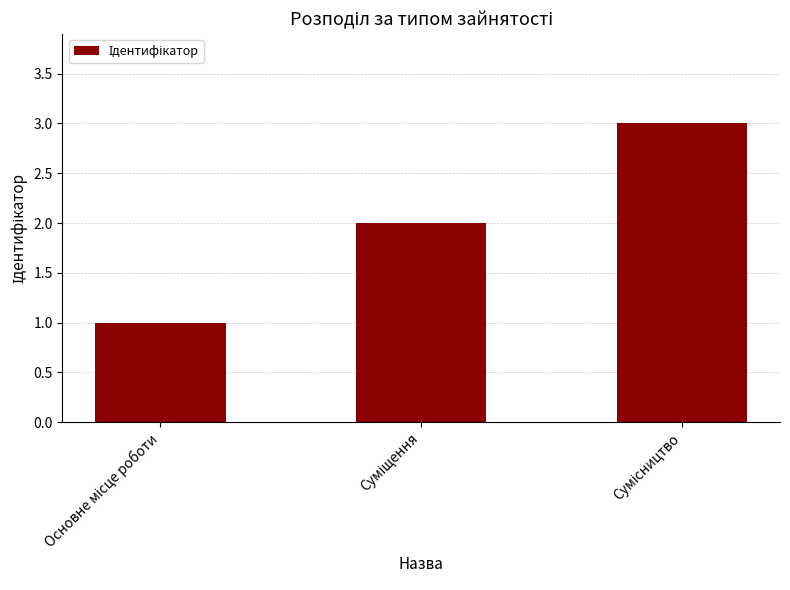

How many series are shown in this chart?

1